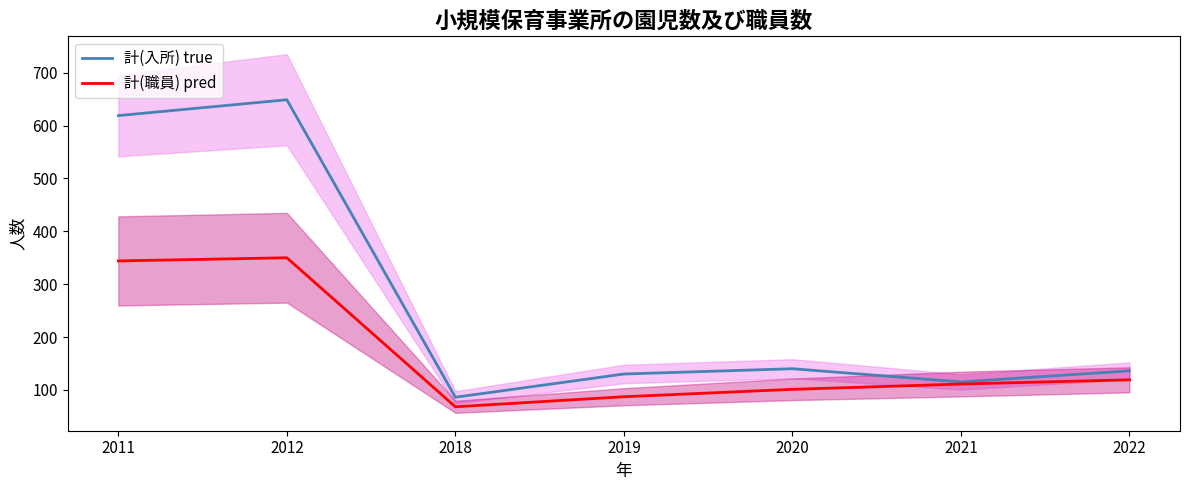

What is the value of the 計(入所) true point at the 4th from the left?

130